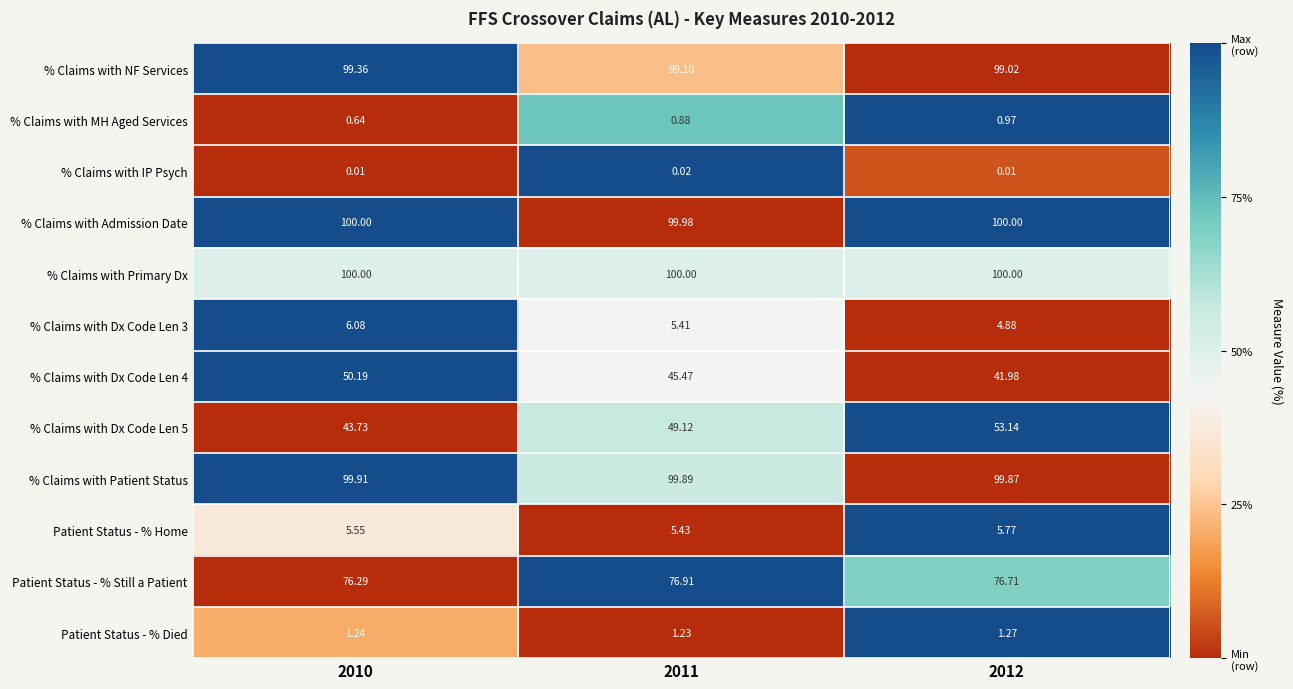

Is the value of % Claims with IP Psych at 2011 greater than the value of % Claims with Patient Status at 2011?

No